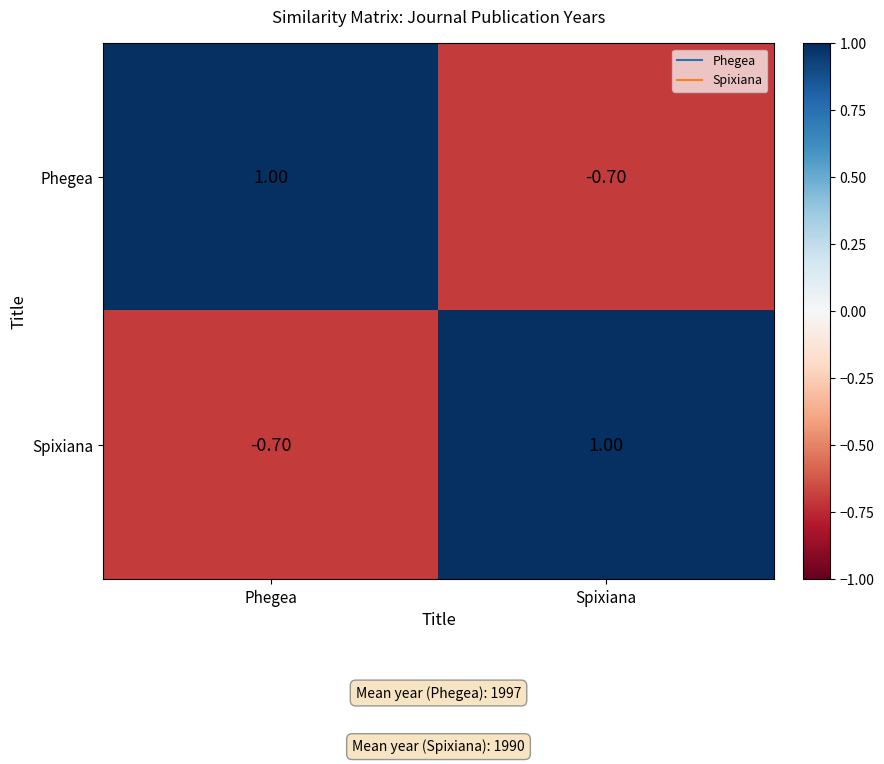

What is the spread (max minus min) of values at Spixiana?

1.7